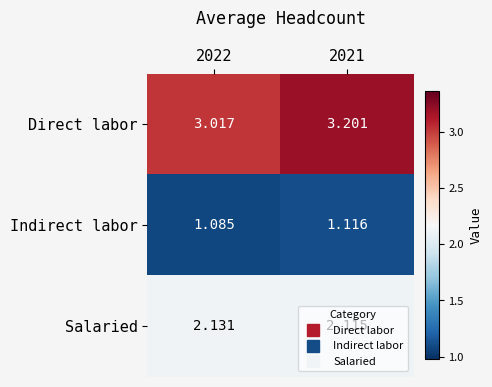

Rank the series by their average value, from highest to lowest.

Direct labor, Salaried, Indirect labor